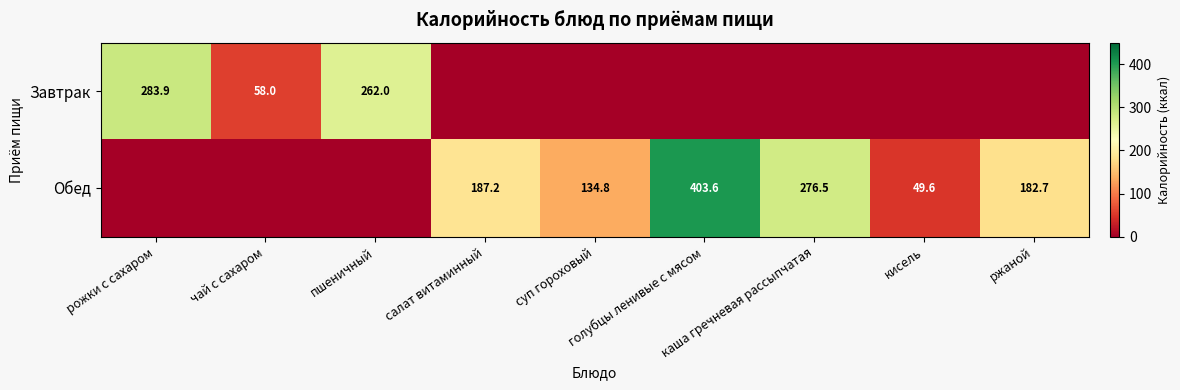

Where is Завтрак nearest to the value 141?

чай с сахаром